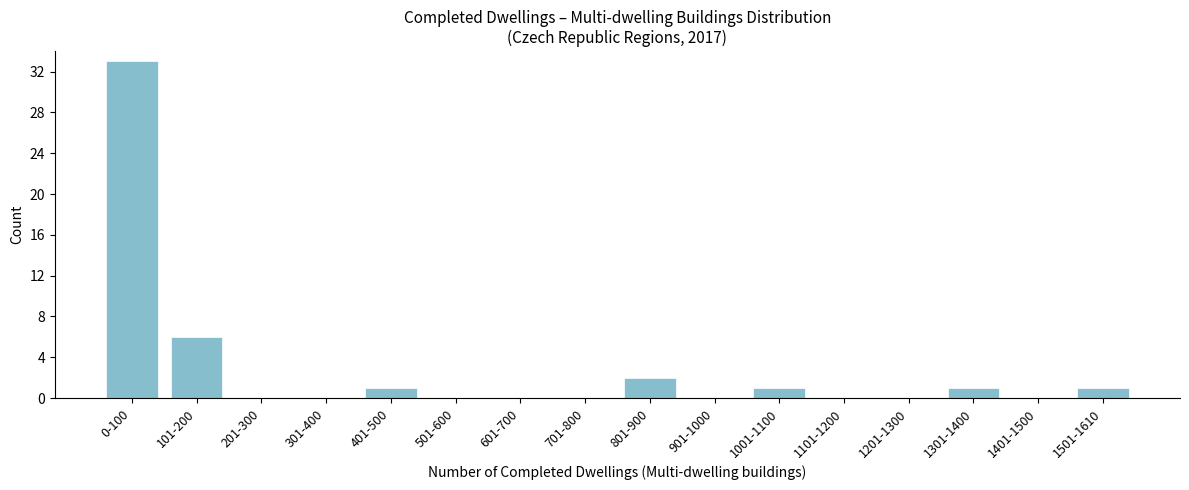

Reading right to left, list all the values displayed in this chart.

1501-1610=1	1401-1500=0	1301-1400=1	1201-1300=0	1101-1200=0	1001-1100=1	901-1000=0	801-900=2	701-800=0	601-700=0	501-600=0	401-500=1	301-400=0	201-300=0	101-200=6	0-100=33